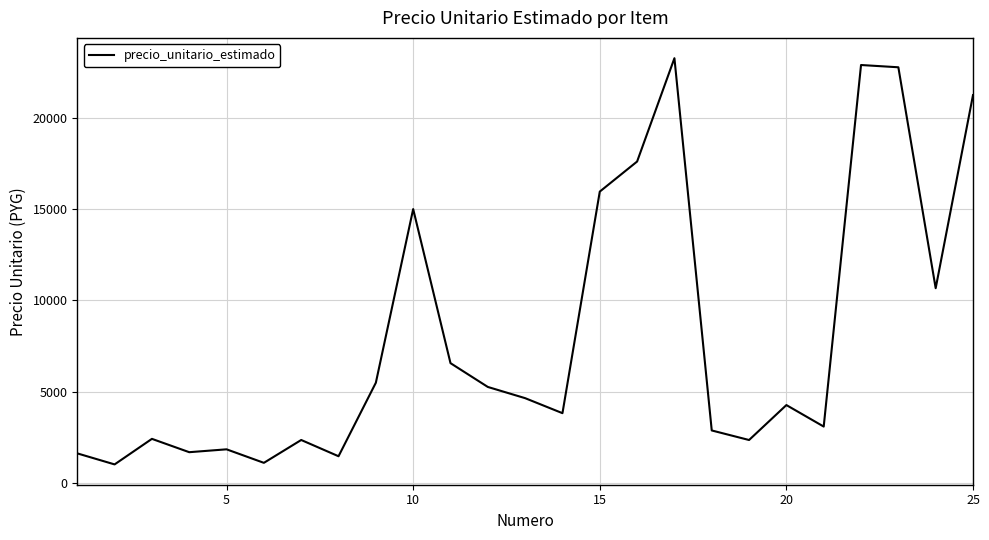

What is the difference between the maximum and minimum values?

22239